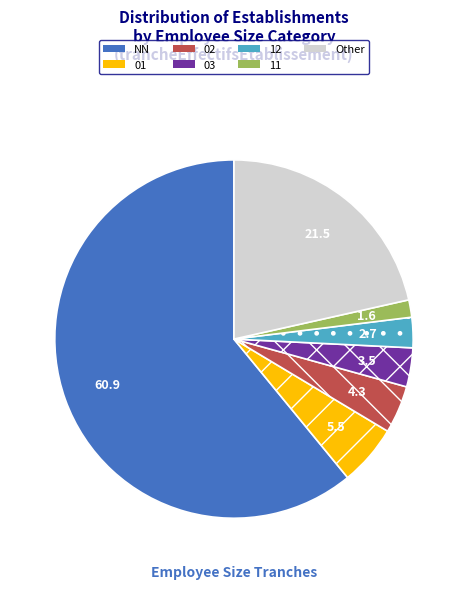

Between 12 and Other, which is larger?

Other